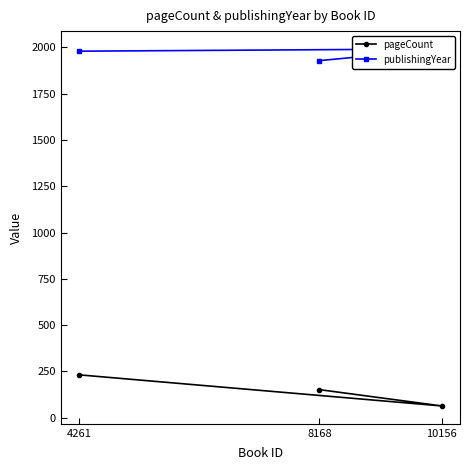

Is it true that pageCount equals 232 at 8168?

False